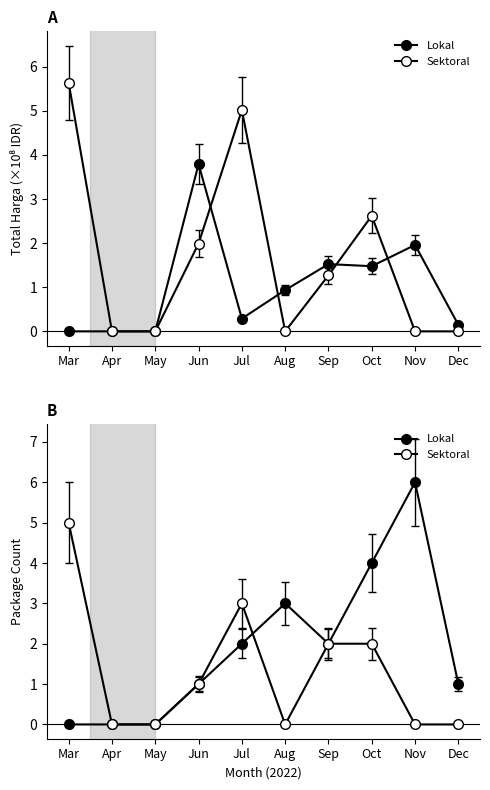

At which category does Sektoral reach its first local valley?

Aug